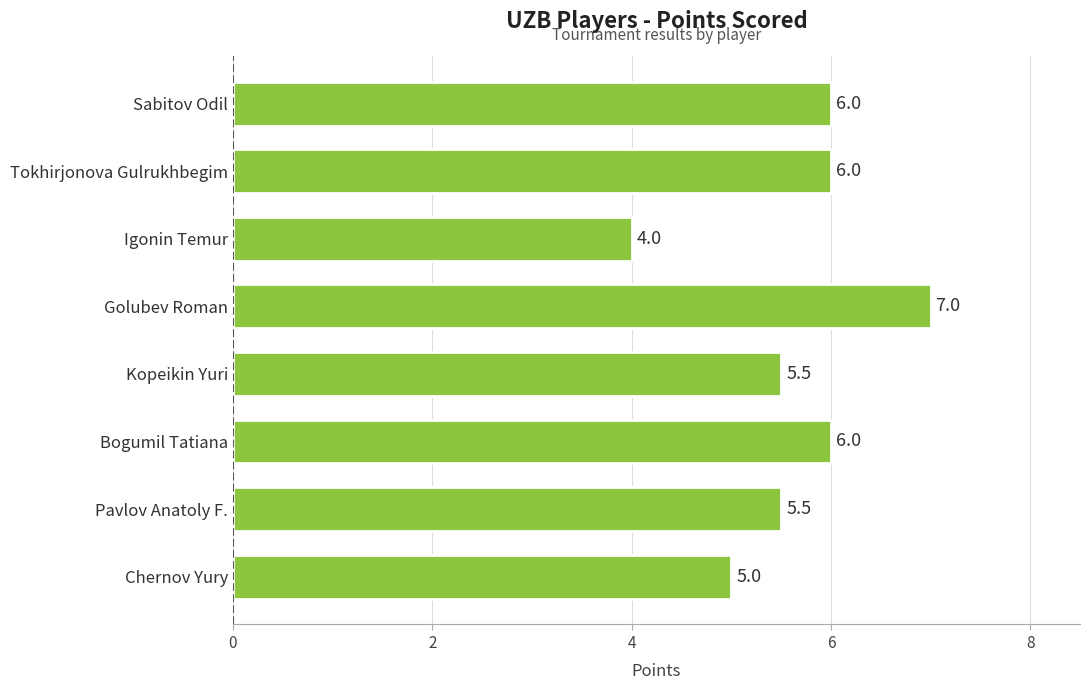

Which label corresponds to the smallest value in the chart?

Igonin Temur